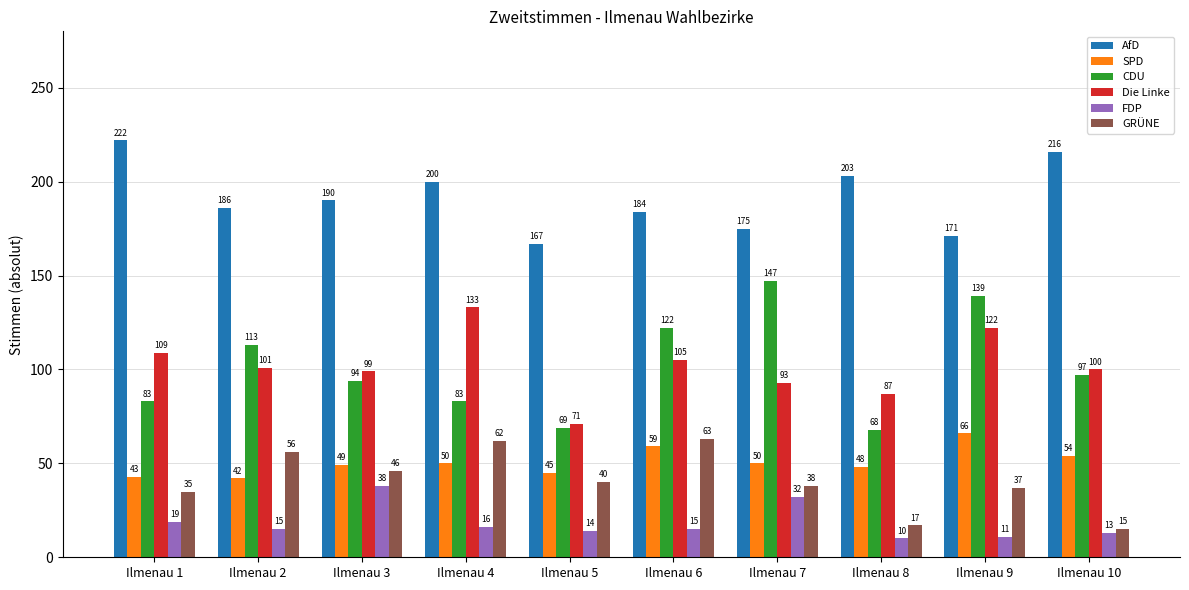

Which series has the widest spread of values?

CDU